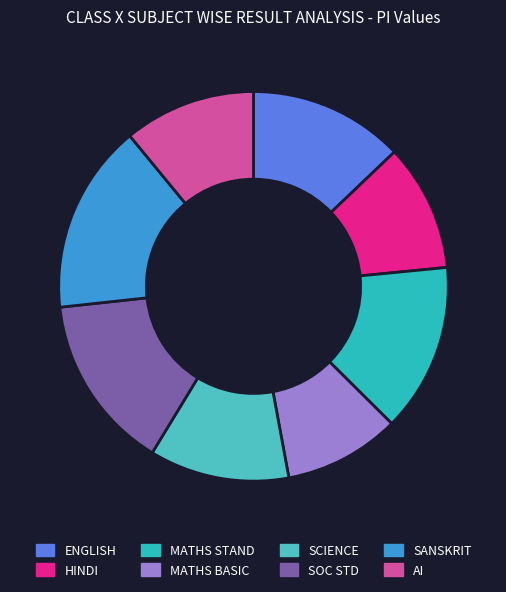

Is it true that SOC STD is 1% of the pie?

False